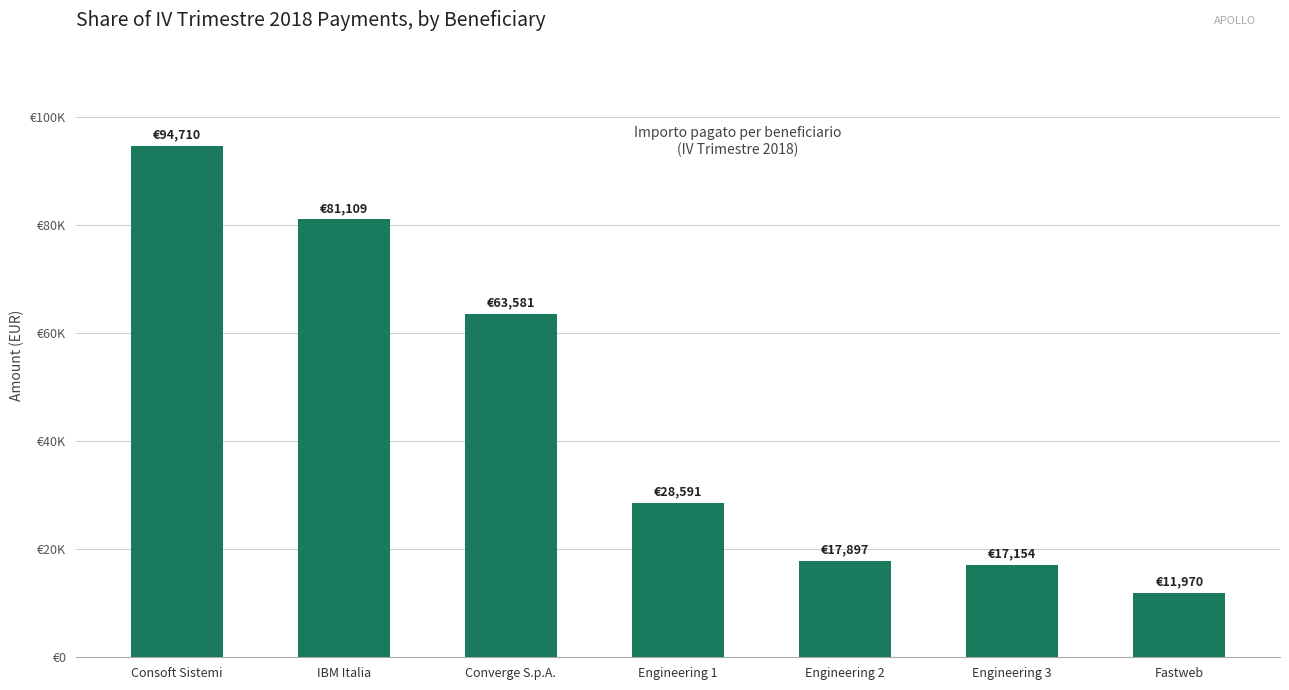

Are the bars grouped side by side (vs. stacked)?

No